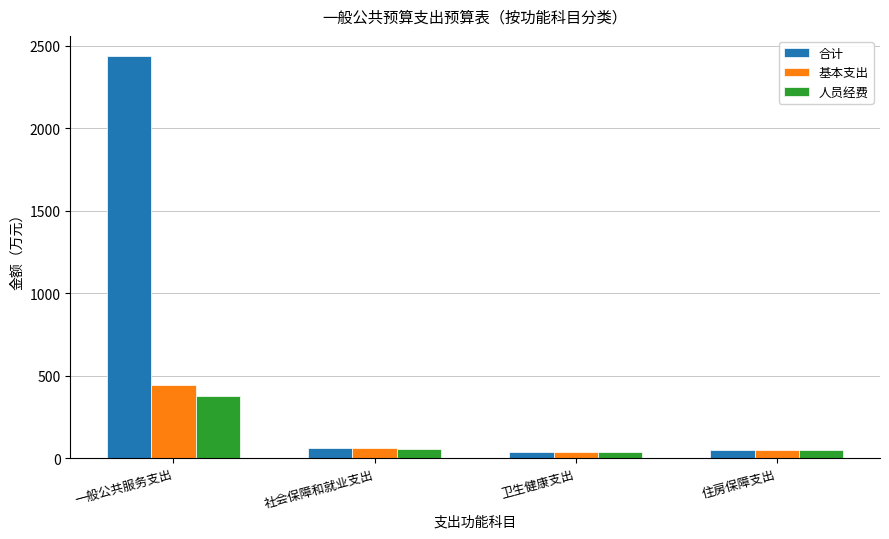

The value of 基本支出 at 一般公共服务支出 is 442.5. True or false?

True